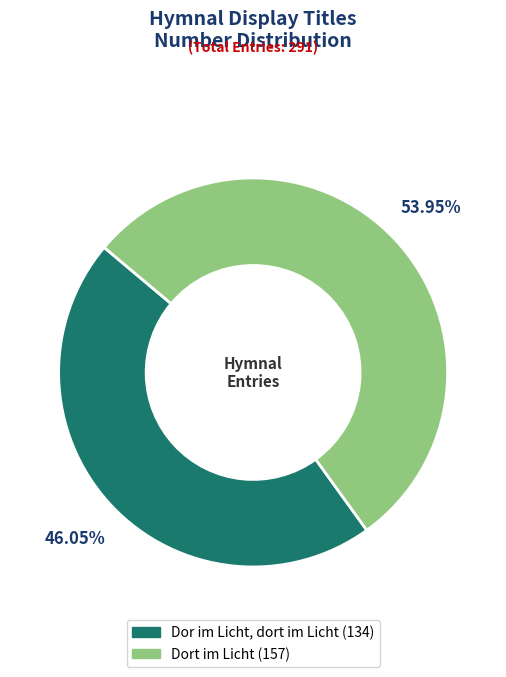

To the nearest percent, what is the combined percentage of Dort im Licht and Dor im Licht, dort im Licht?

100%